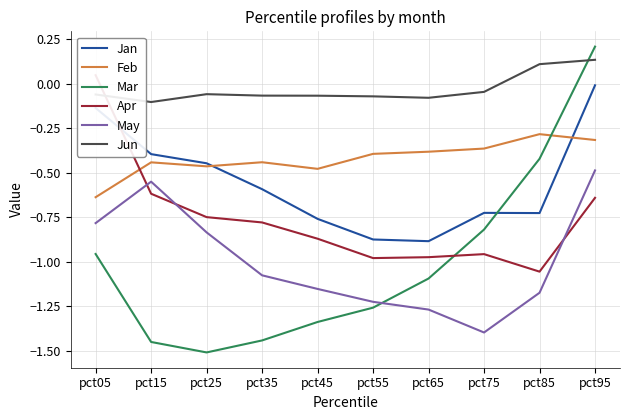

True or false: Apr has more than 2 interior local peaks.

False